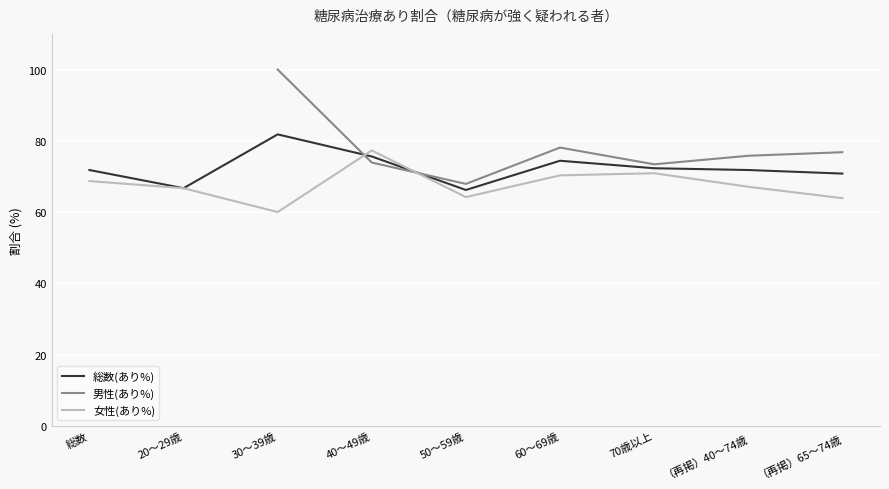

What is the maximum value shown in the chart?

100.0